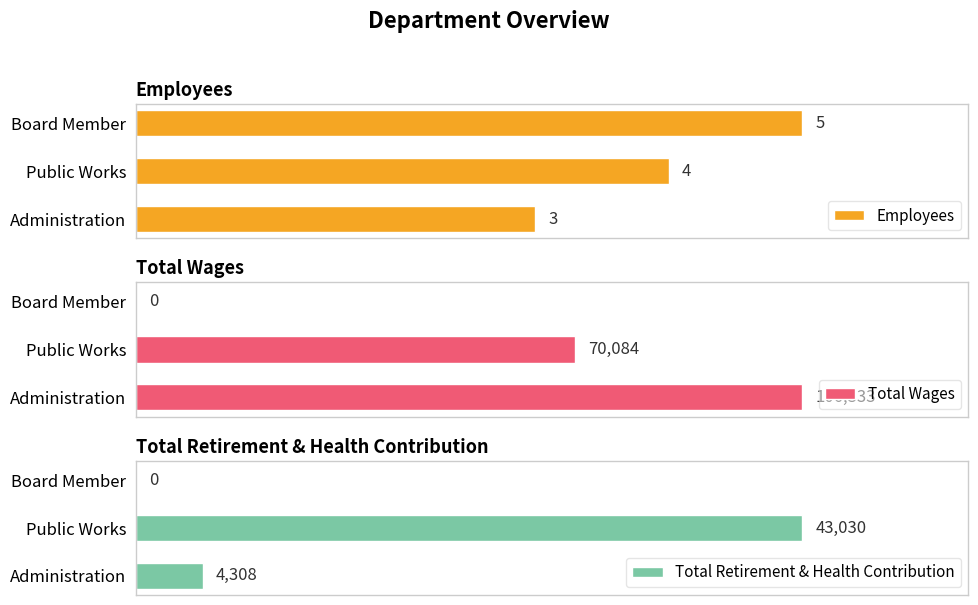

At which label is Total Wages closest to 53166?

Public Works